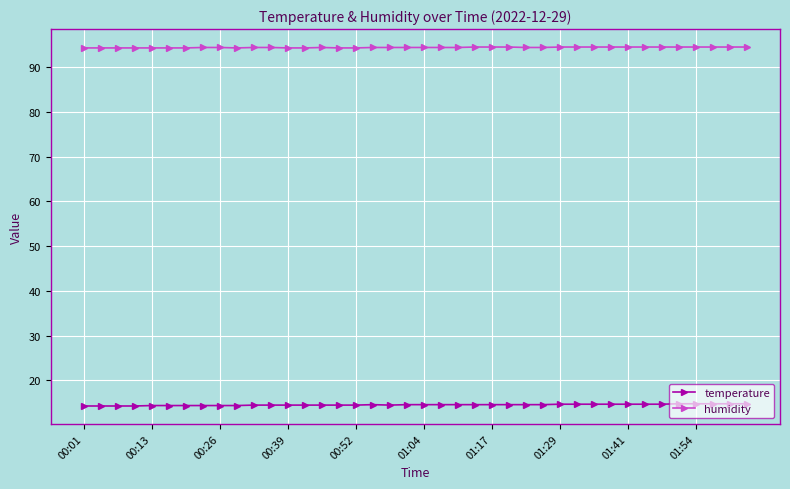

What is the minimum value for temperature?

14.3